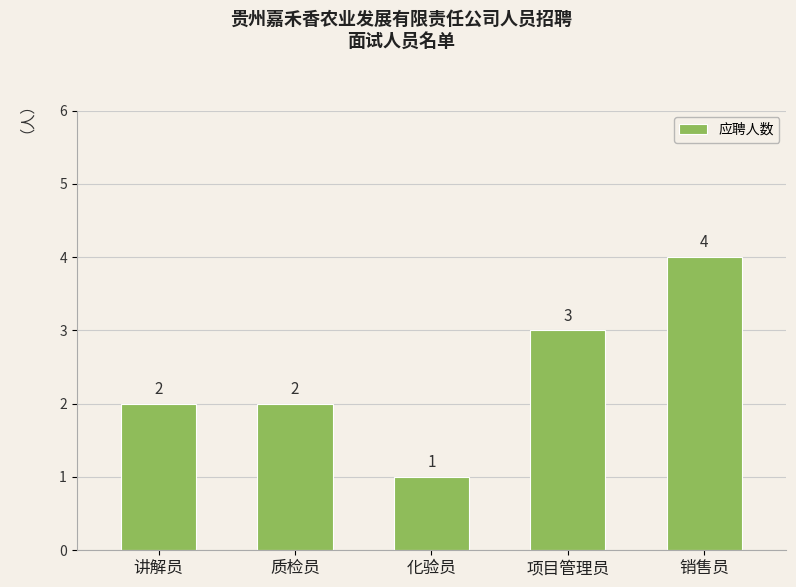

Reading left to right, list all the values displayed in this chart.

2	2	1	3	4